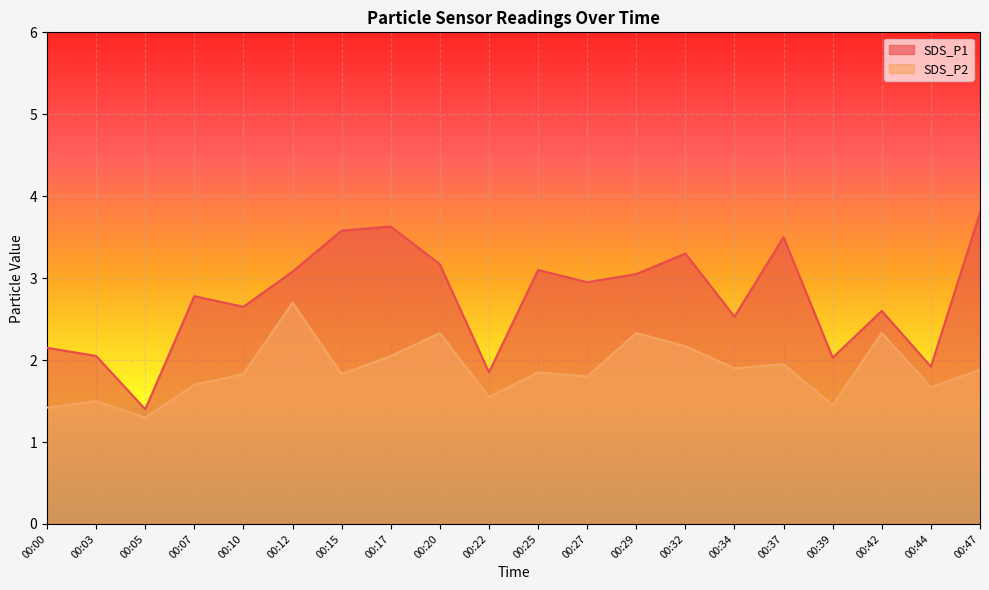

Which series has the largest total across all categories?

SDS_P1